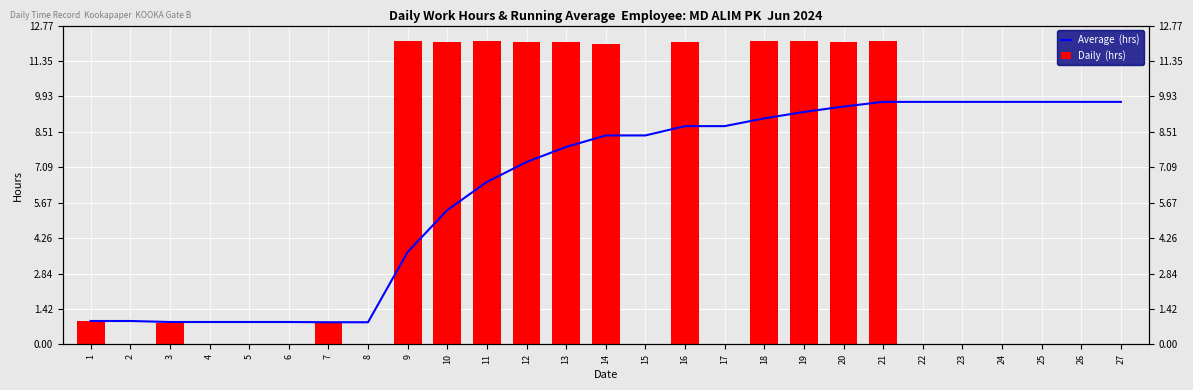

The value of Daily  (hrs) at 7 is 0.9. True or false?

True